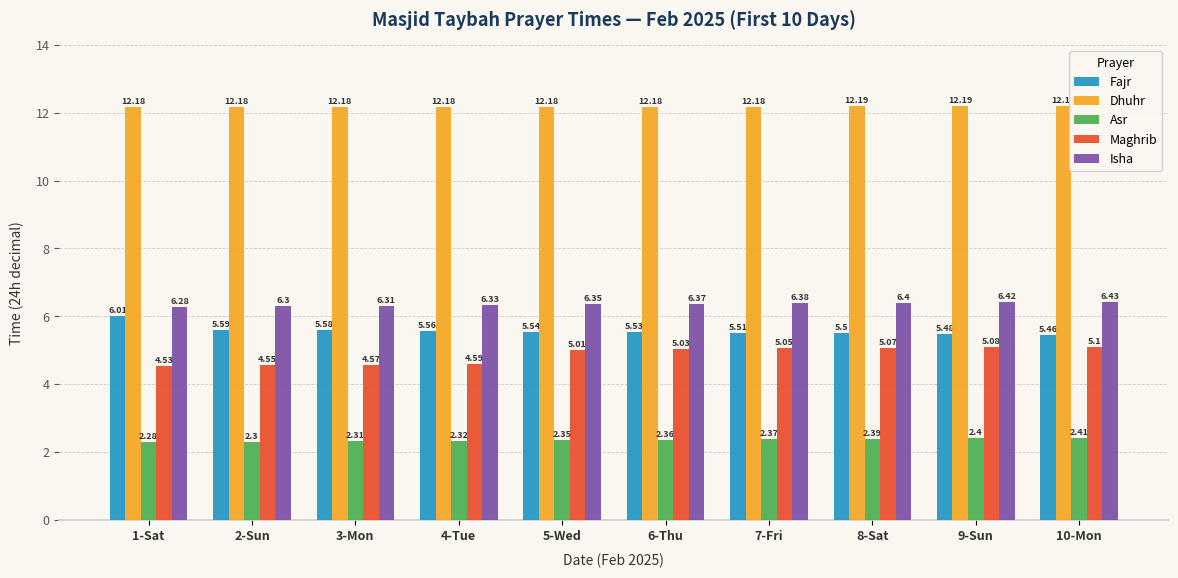

What is the total value across all series at 7-Fri?

31.5